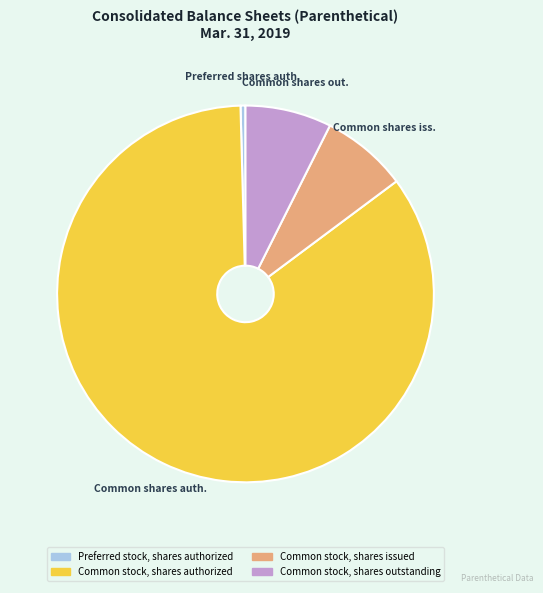

Is there a majority slice in this chart?

Yes